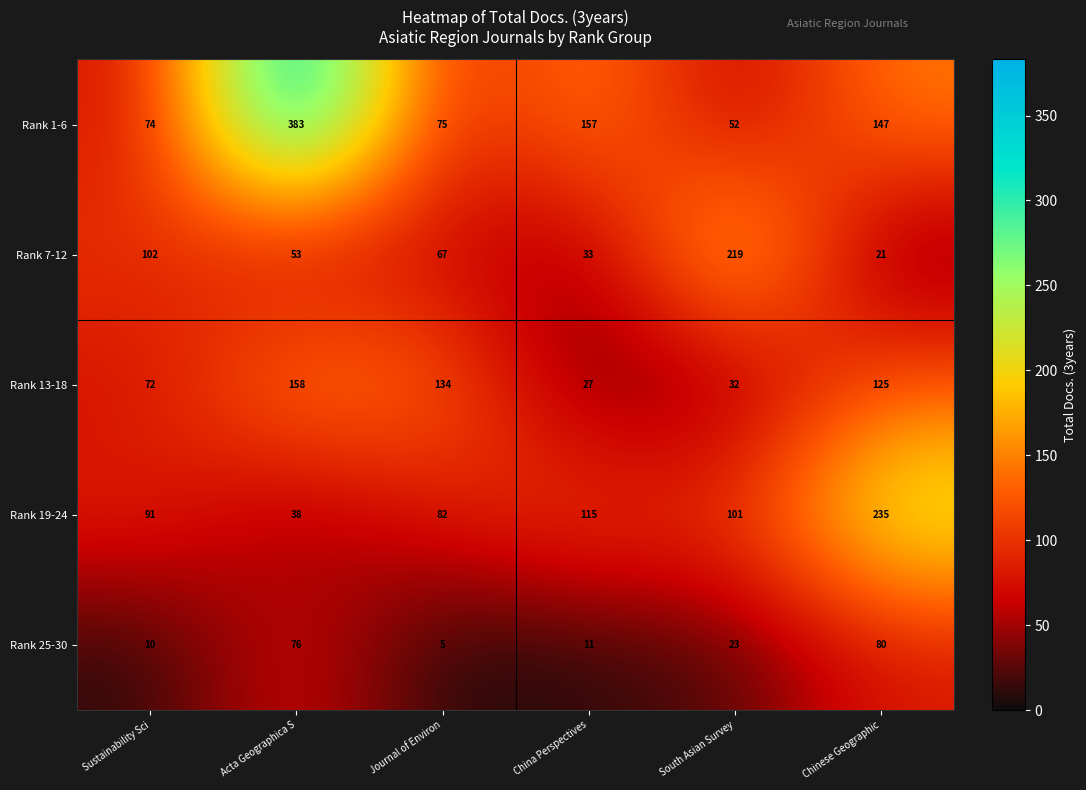

The value of Rank 7-12 at Chinese Geographic is 9. True or false?

False